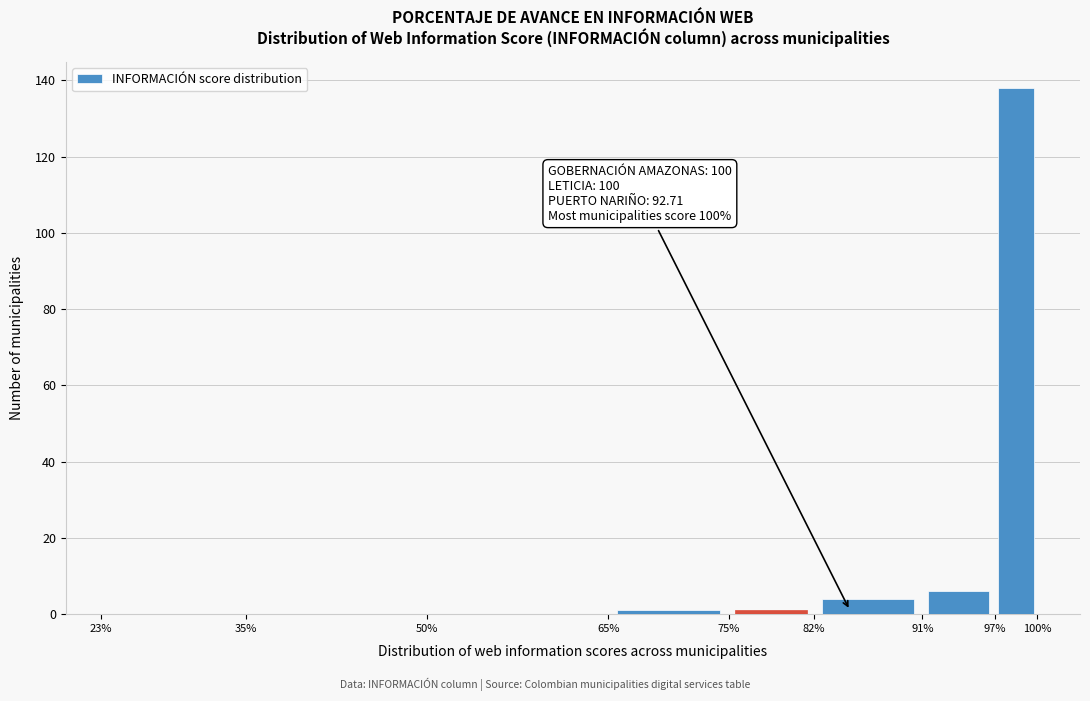

Which range on the x-axis has the tallest bar?

97% to 100%